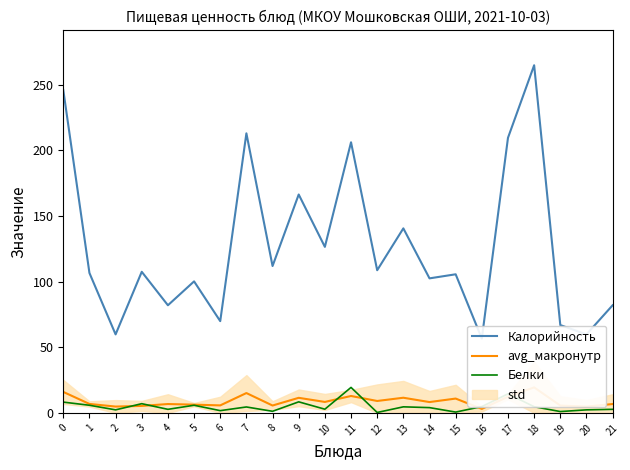

Between 19 and 17, which is larger?

17